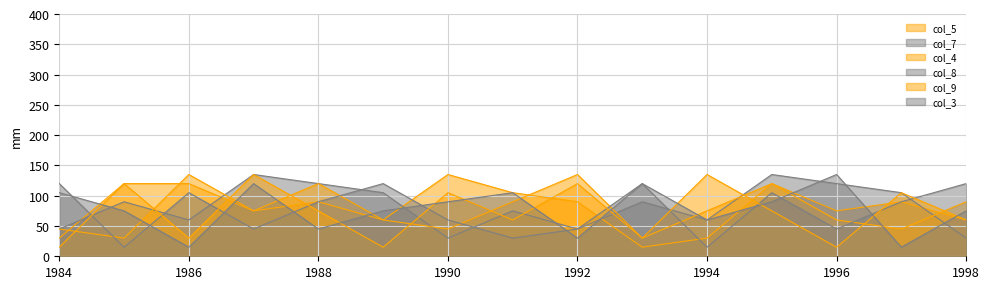

What is the spread (max minus min) of values at 1990?

105